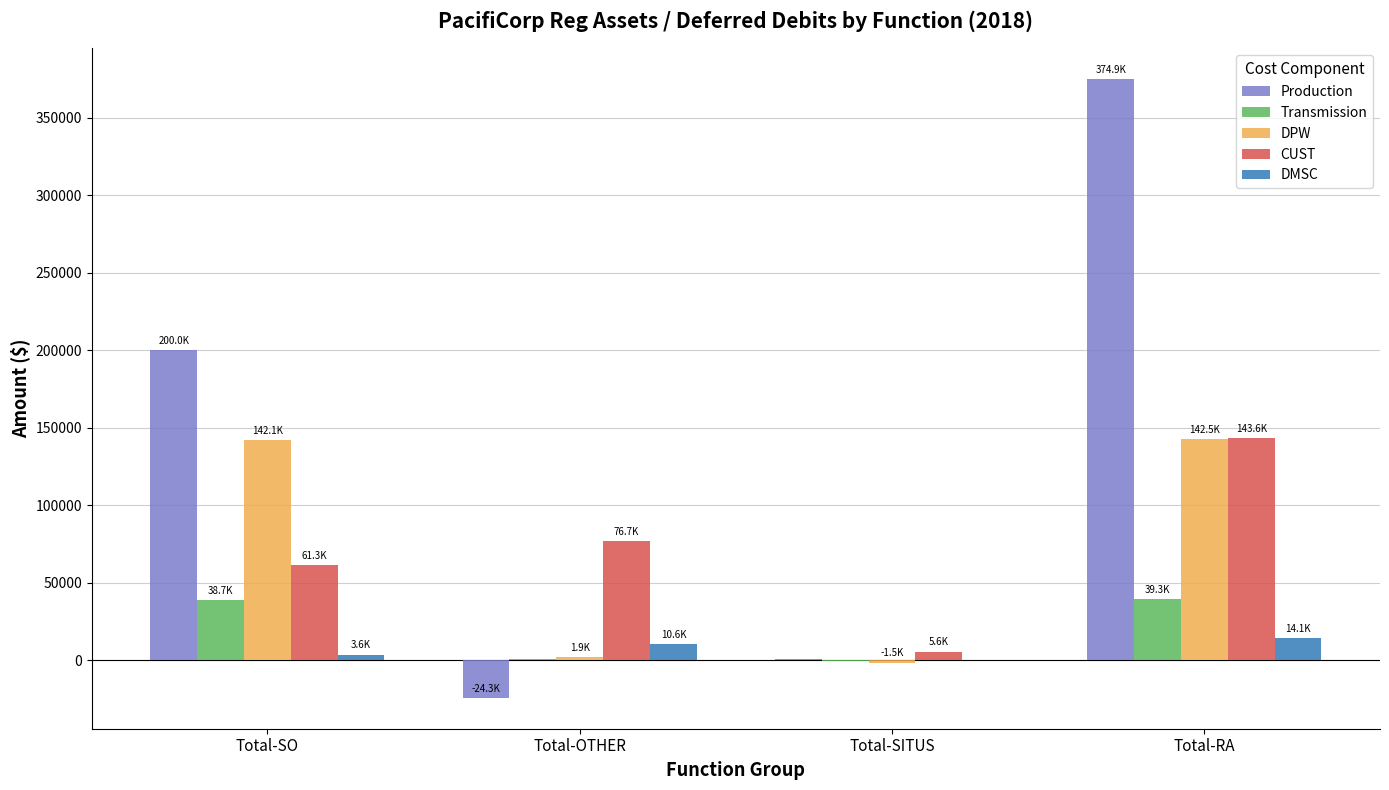

What is the difference between the DMSC values at Total-SO and Total-SITUS?

3706.9